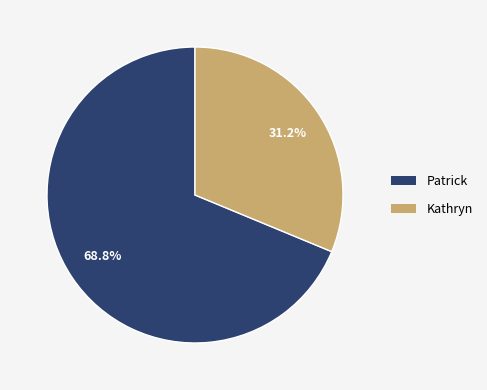

What percentage is the Kathryn slice, to the nearest percent?

31%